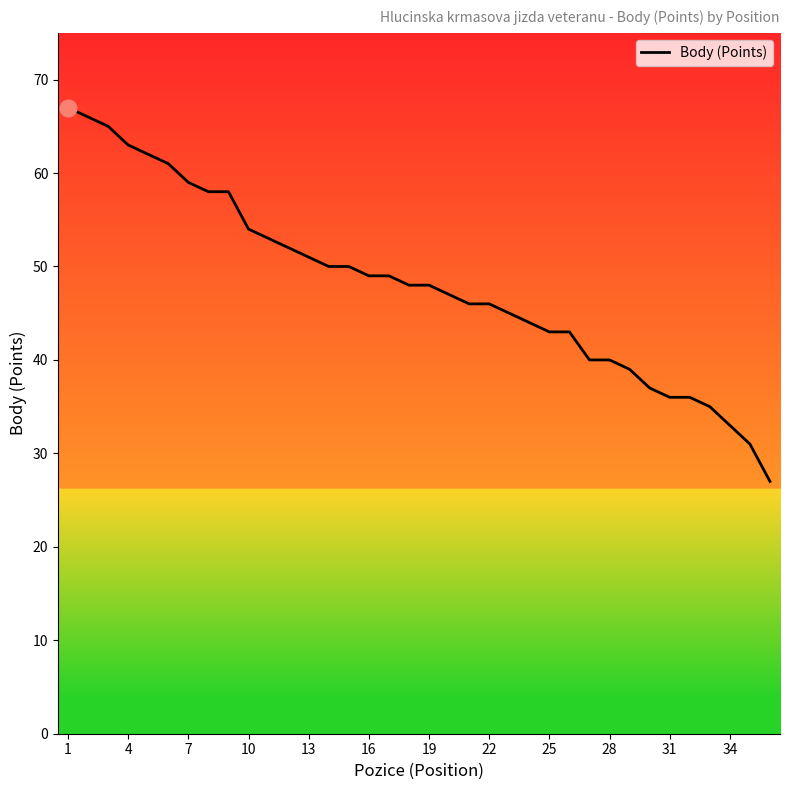

What is the maximum value shown in the chart?

67